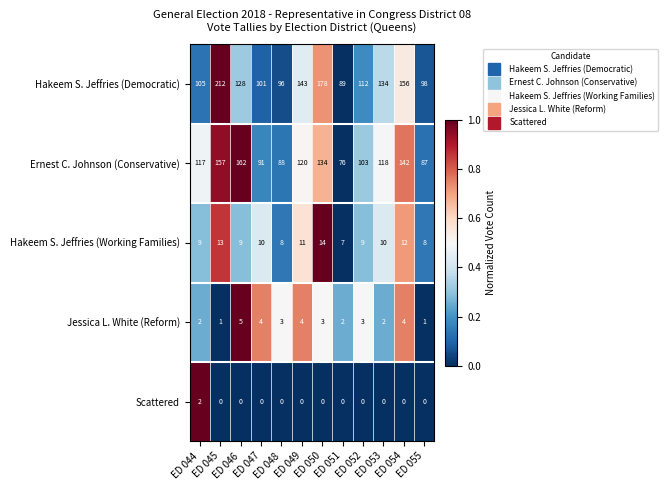

The value of Hakeem S. Jeffries (Working Families) at ED 055 is 8. True or false?

True